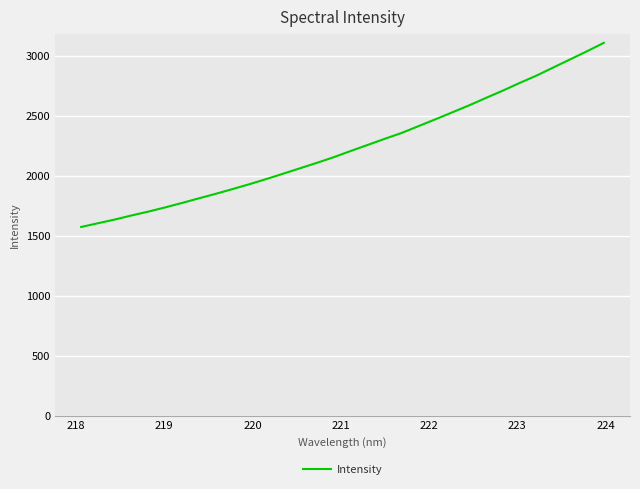

What is the maximum value shown in the chart?

3105.5